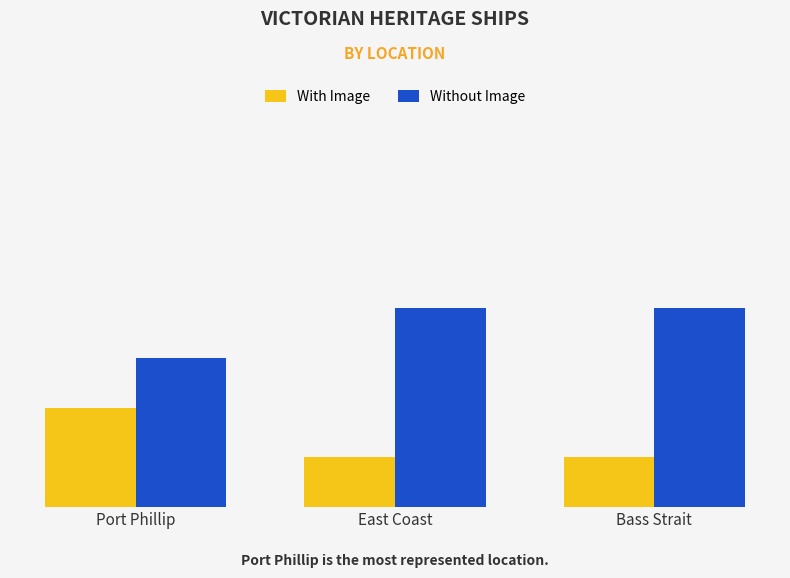

What are all the series names shown in the legend?

With Image, Without Image